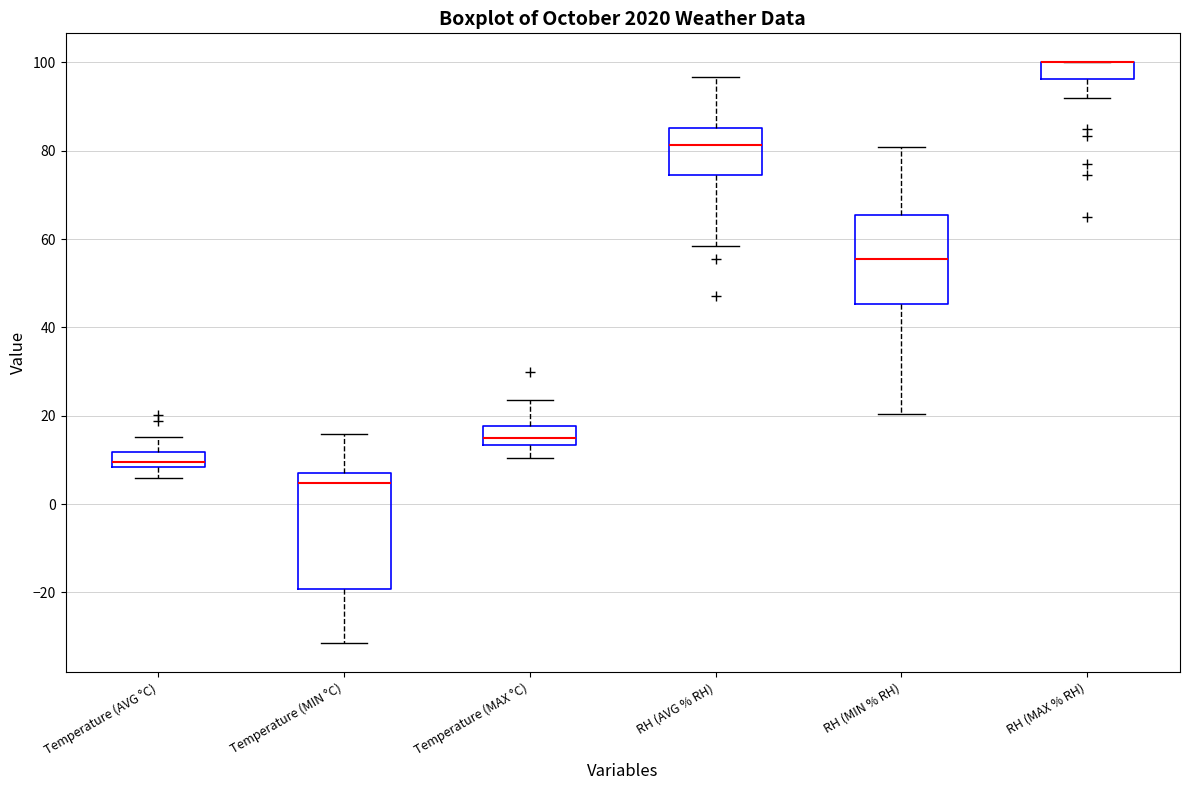

Reading left to right, transcribe this box plot: for each box, give where its median line is, the range the box spans, and where its two whiskers end, as read against the y-axis. The values are not printed on the chart, so give them approximately, as read against the axis.

Temperature (AVG °C): median 10, box 8 to 12, whiskers 6 to 16
Temperature (MIN °C): median 4, box -20 to 8, whiskers -32 to 16
Temperature (MAX °C): median 14 (inside the box), box 14 to 18, whiskers 10 to 24
RH (AVG % RH): median 82, box 74 to 86, whiskers 58 to 96
RH (MIN % RH): median 56, box 46 to 66, whiskers 20 to 80
RH (MAX % RH): median 100 (drawn on the box's upper edge), box 96 to 100, whiskers 92 to 100